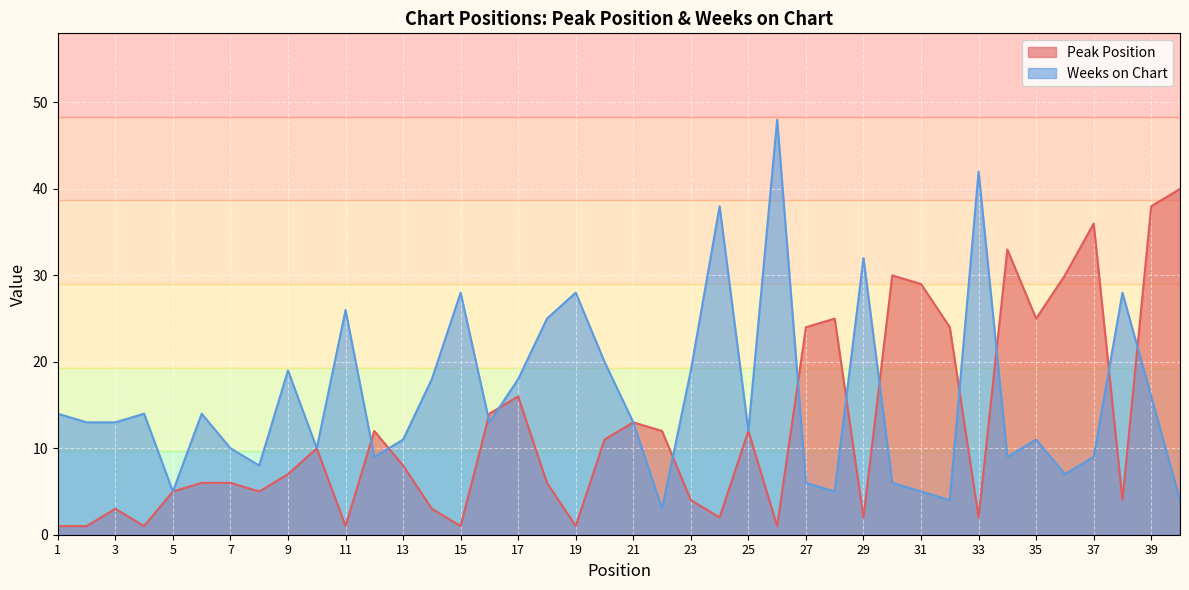

At which category does Peak Position reach its first local peak?

3